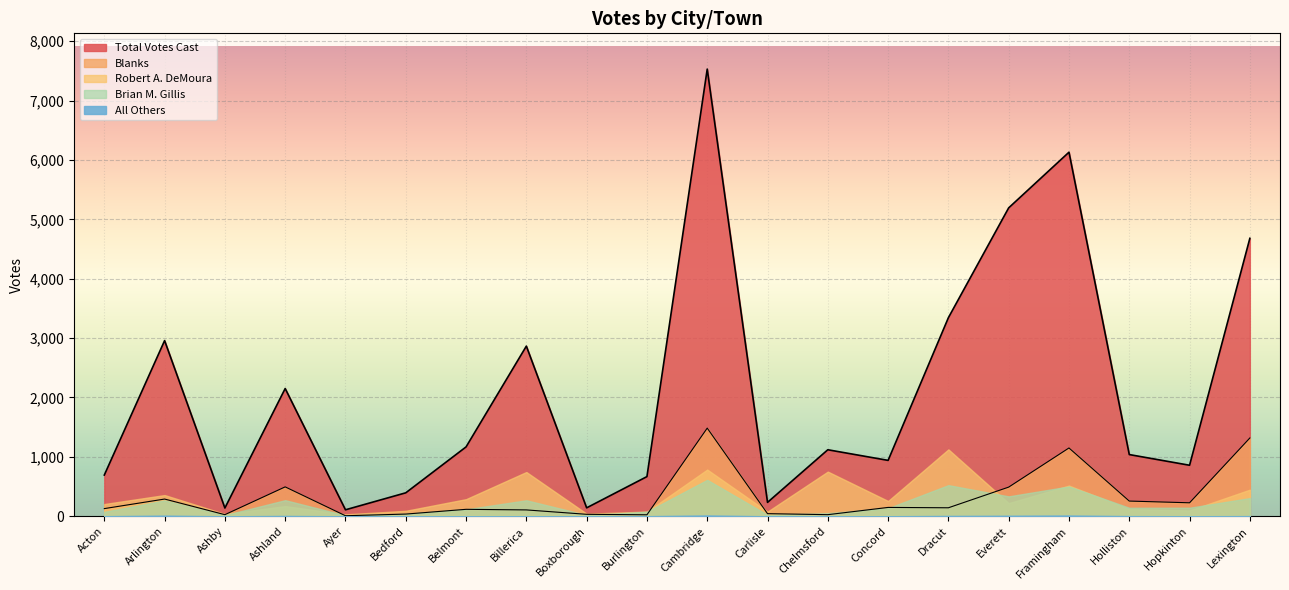

What is the label of the 15th point from the left?

Dracut